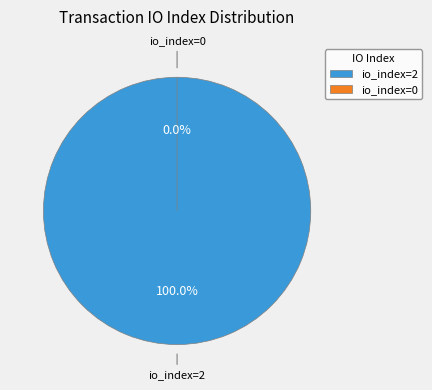

Is it true that tx_hash_1 (io_index=2) is 87% of the pie?

False